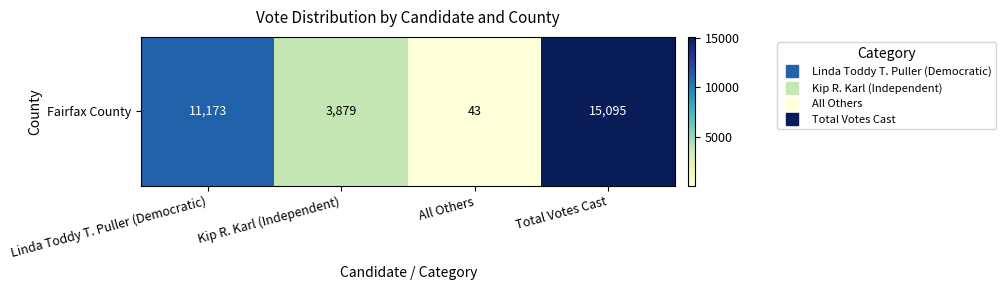

How many values are below 11173?

2